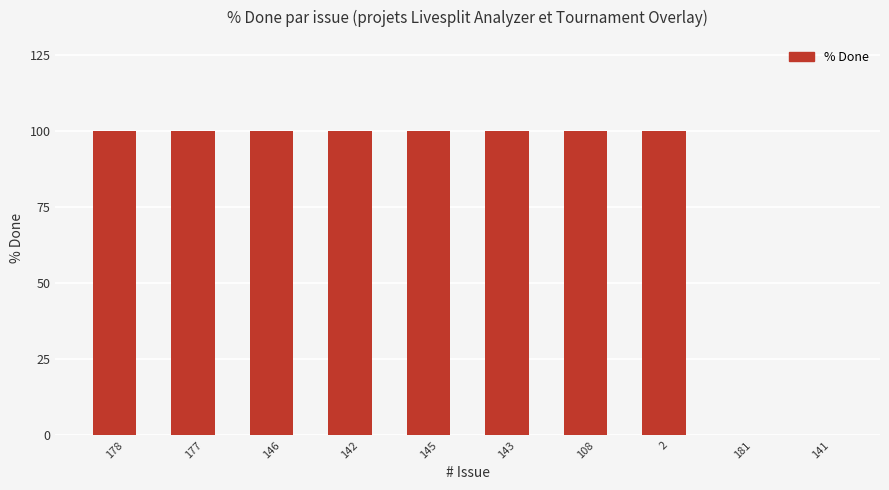

What is the greatest value displayed?

100